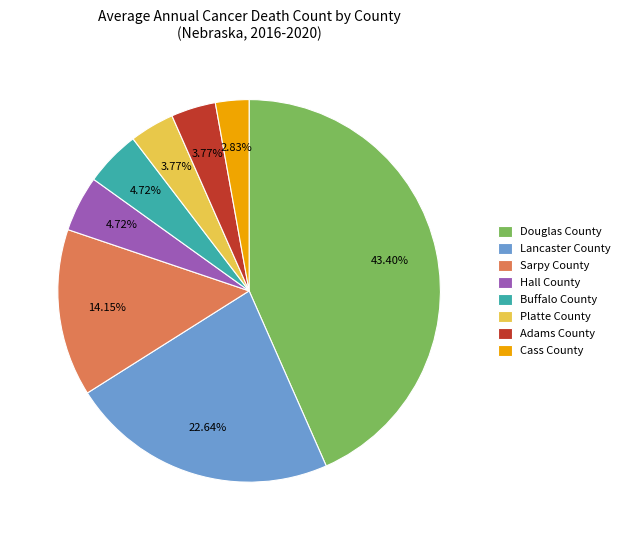

Combined, do Sarpy County and Adams County account for over 50%?

No